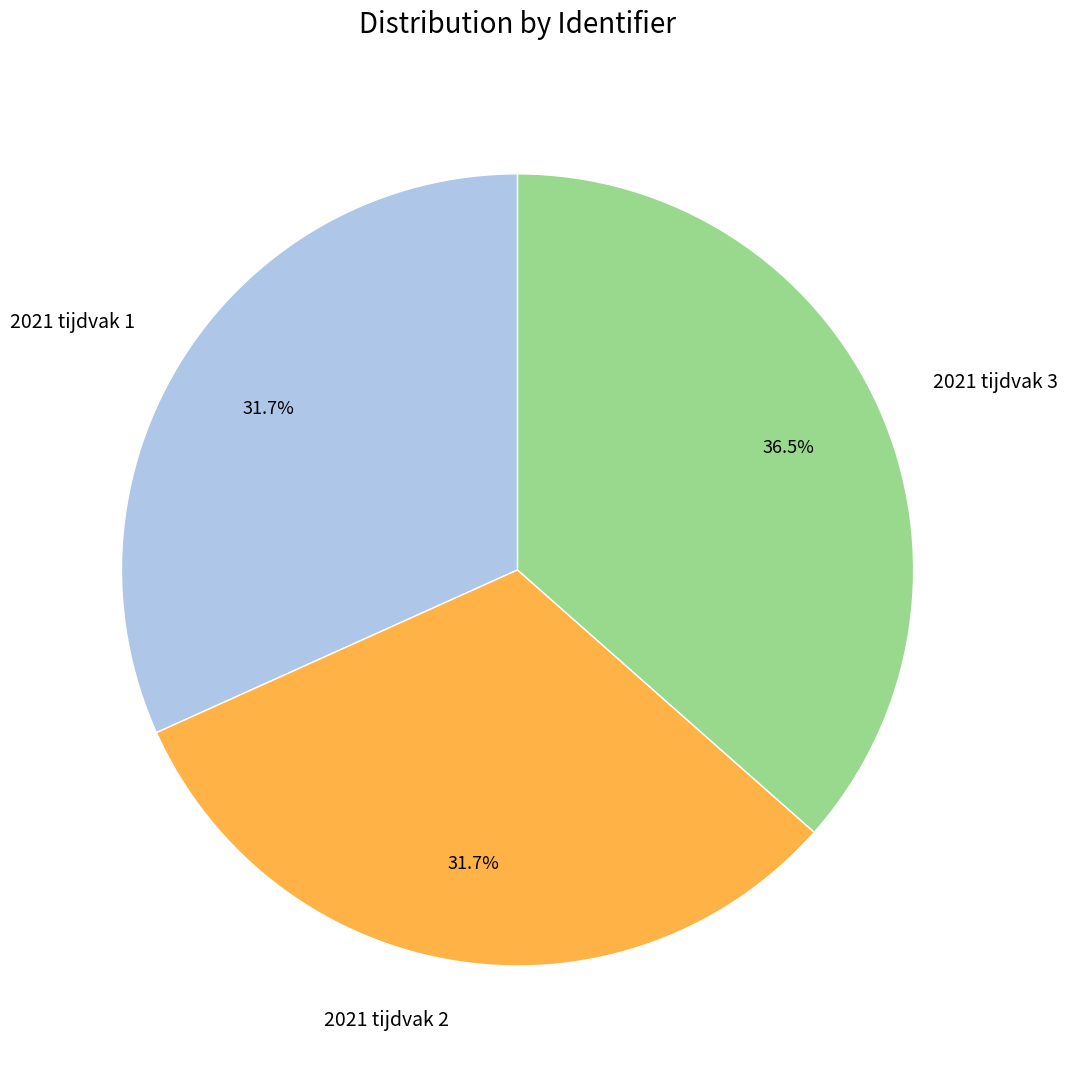

Does any single category account for the majority?

No